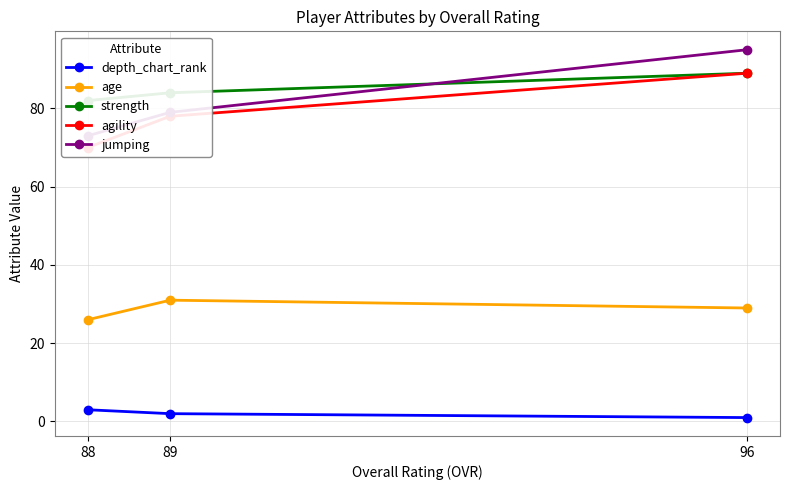

At which label does age first exceed 29?

89